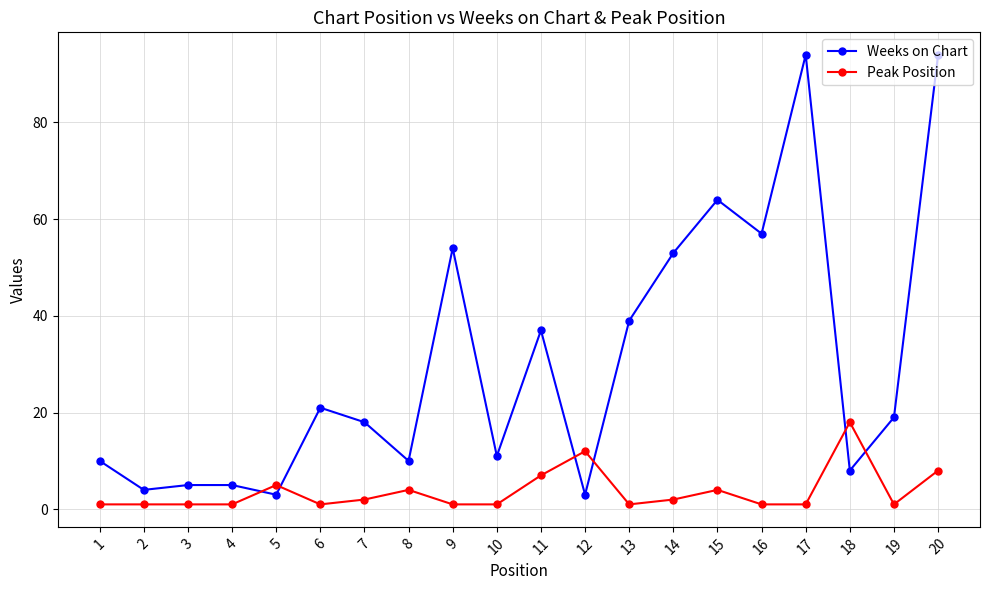

True or false: Weeks on Chart has a value of 37 at 11.

True